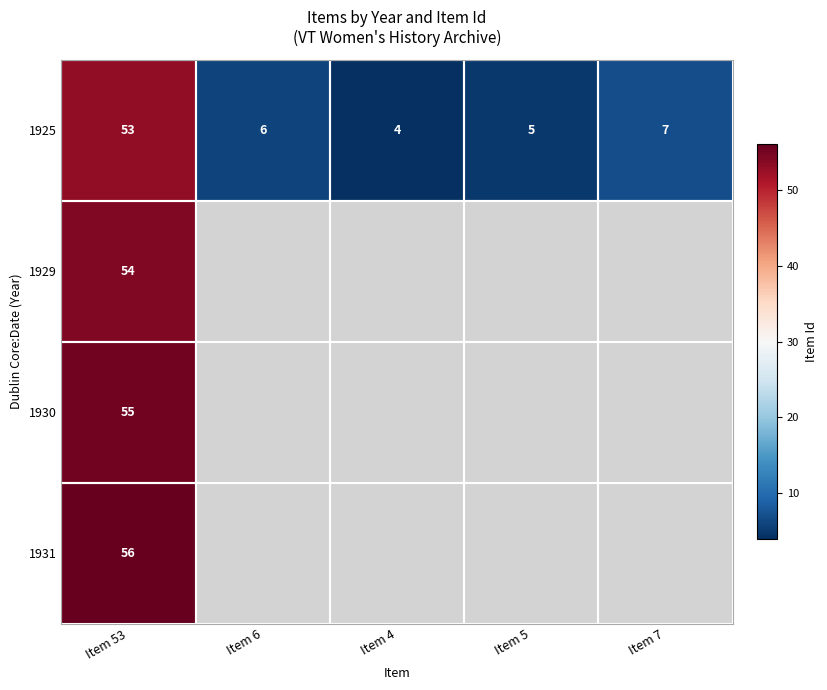

True or false: 1925 has a value of 7 at Item 4.

False